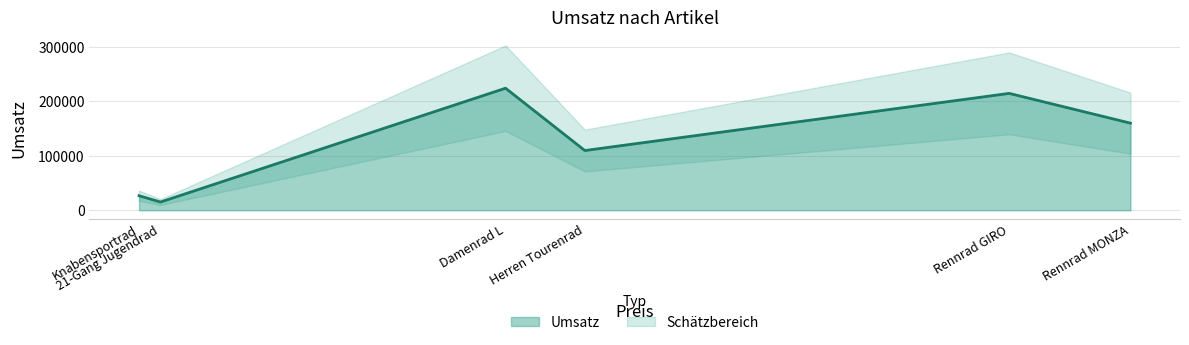

At which label is the value closest to 119600?

Herren Tourenrad